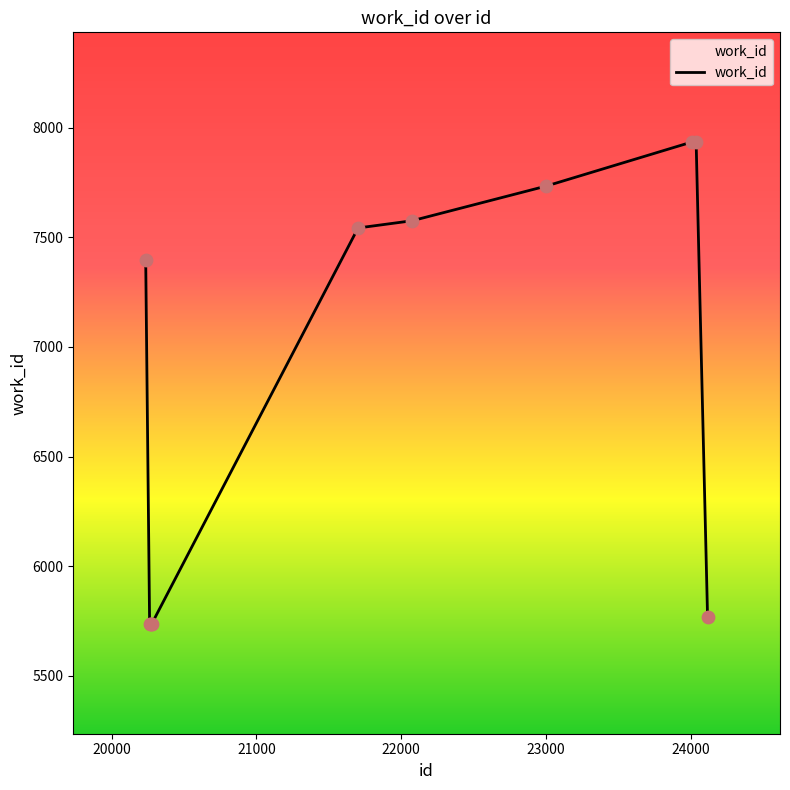

What is the difference between the maximum and minimum values?

2198